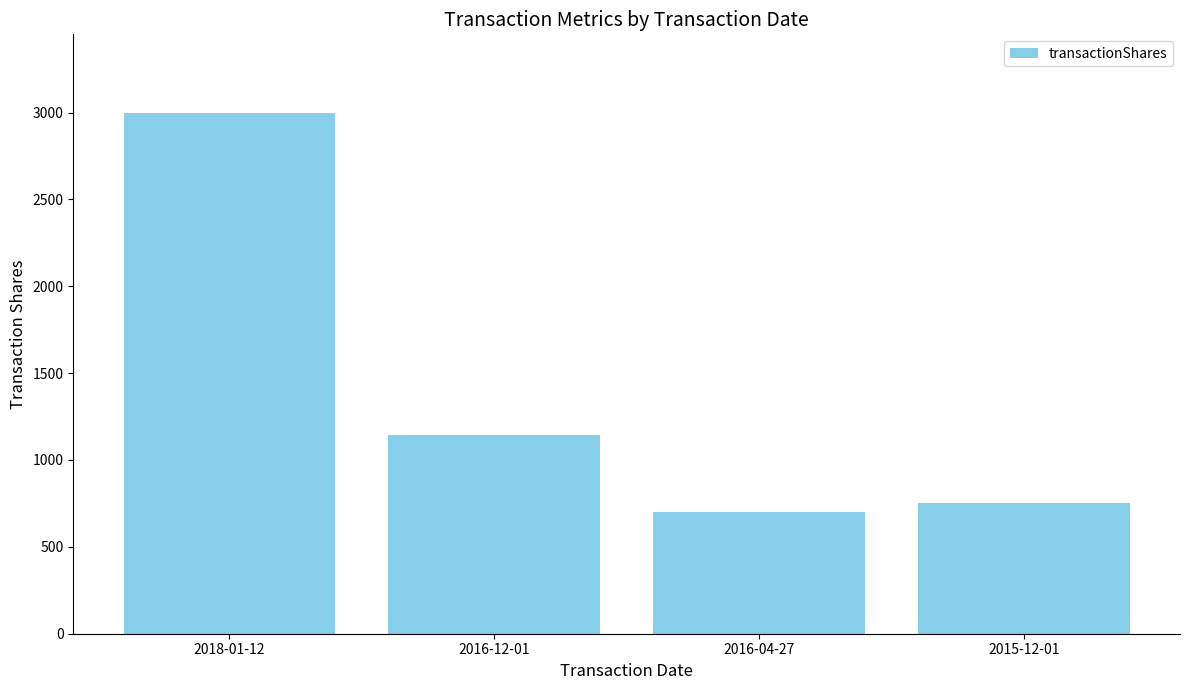

Is it true that the value at 2018-01-12 is 3000?

True